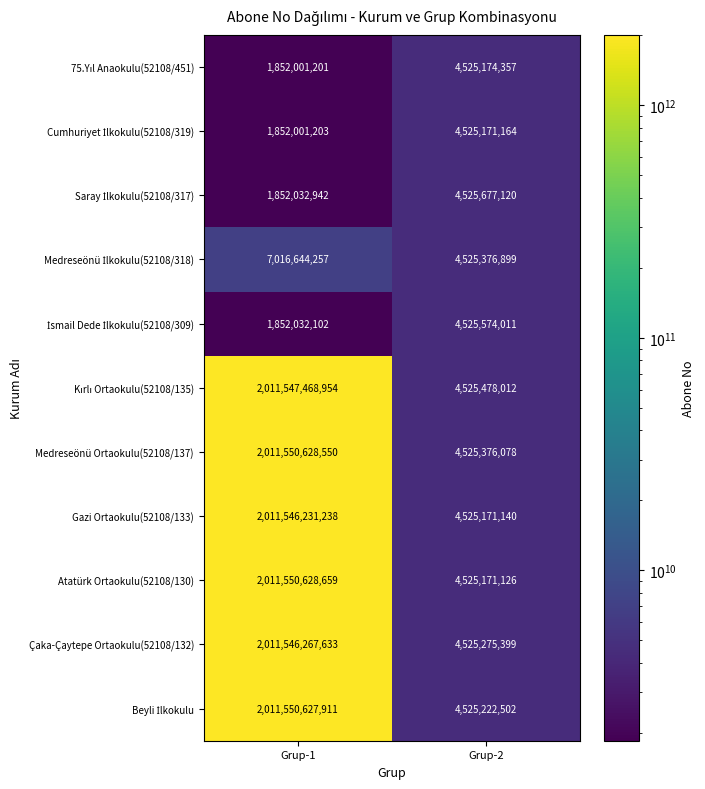

What is the difference between the Gazi Ortaokulu(52108/133) values at Grup-2 and Grup-1?

2007021060098